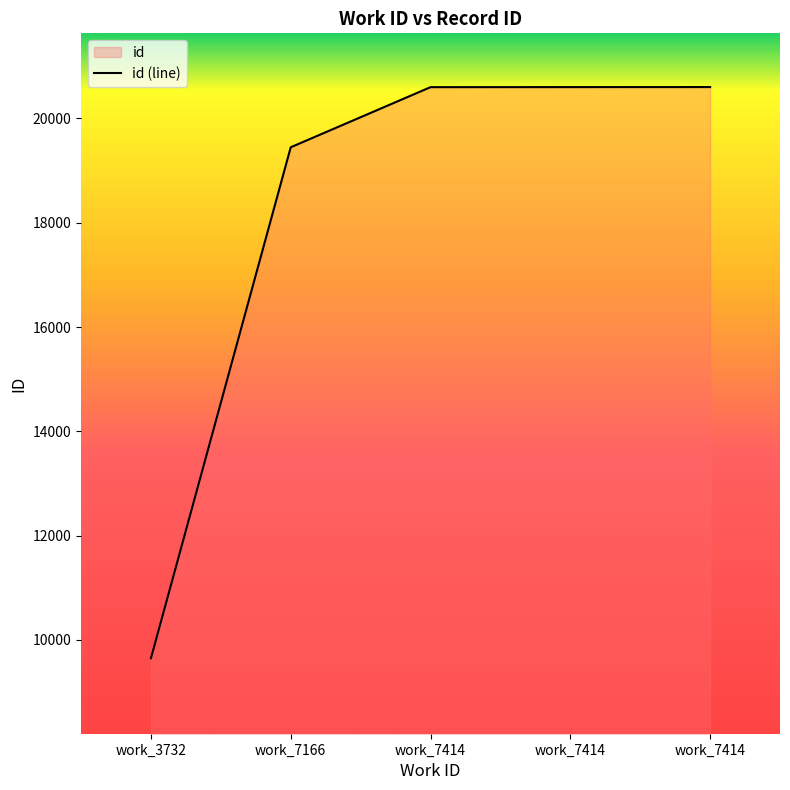

Rank the categories by value from lowest to highest.

work_3732, work_7166, work_7414, work_7414, work_7414